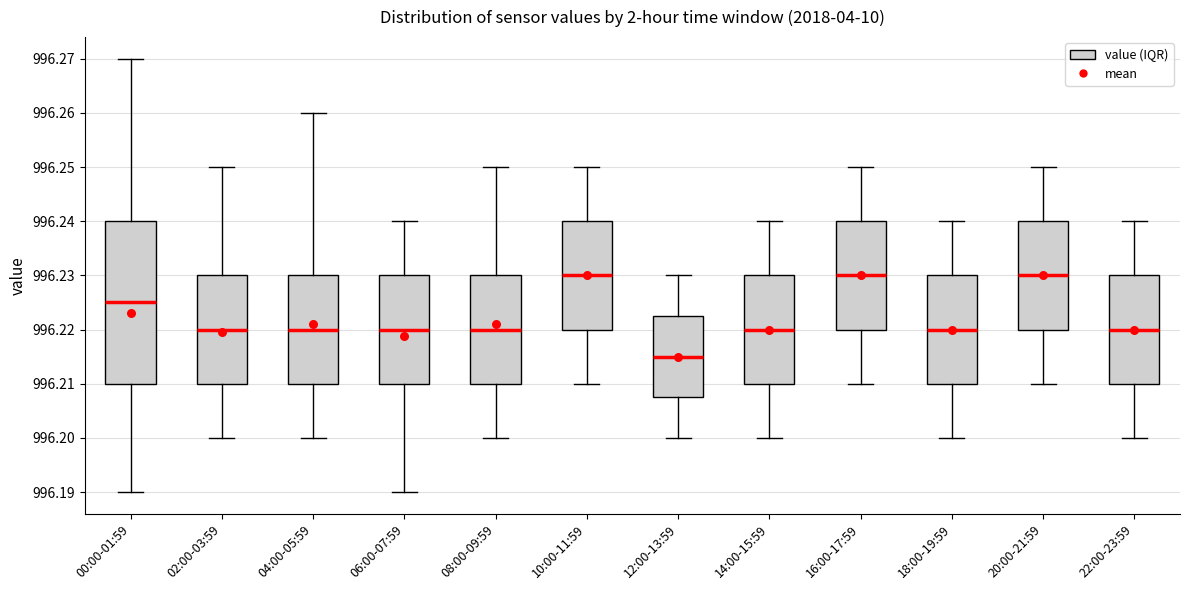

Comparing the boxes themselves (not the whiskers), which one is the tallest?

00:00-01:59